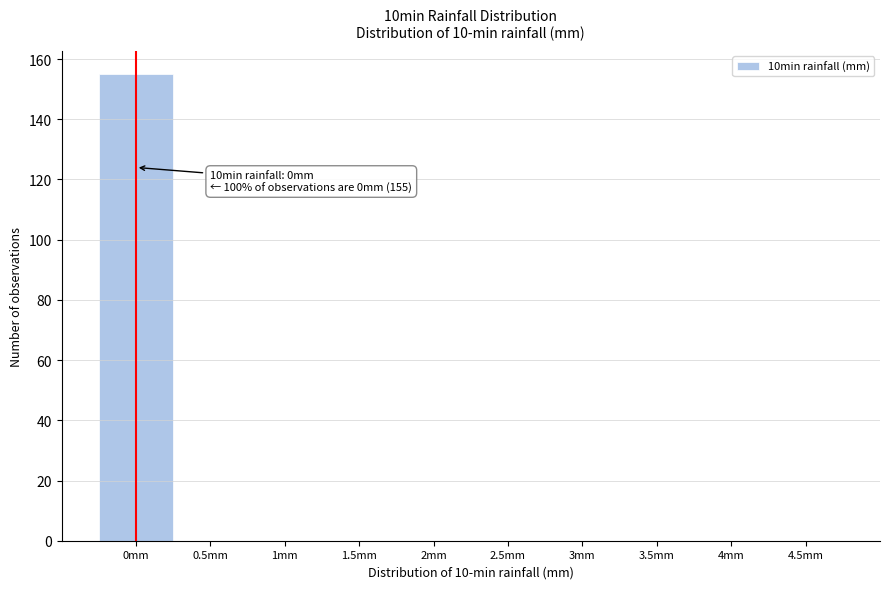

Over which range of the x-axis is the bar tallest?

-0.25 to 0.25